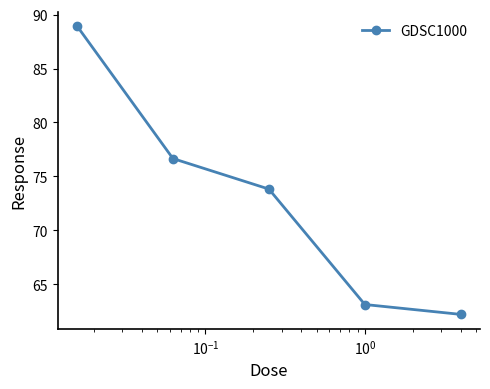

What is the value of the 5th point from the left?

62.2